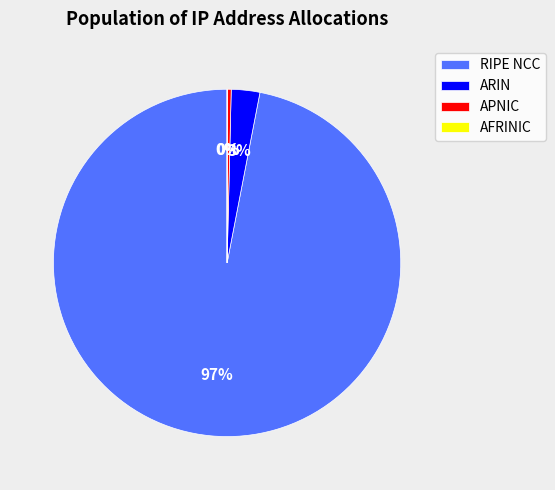

Which slice is the largest?

RIPE NCC